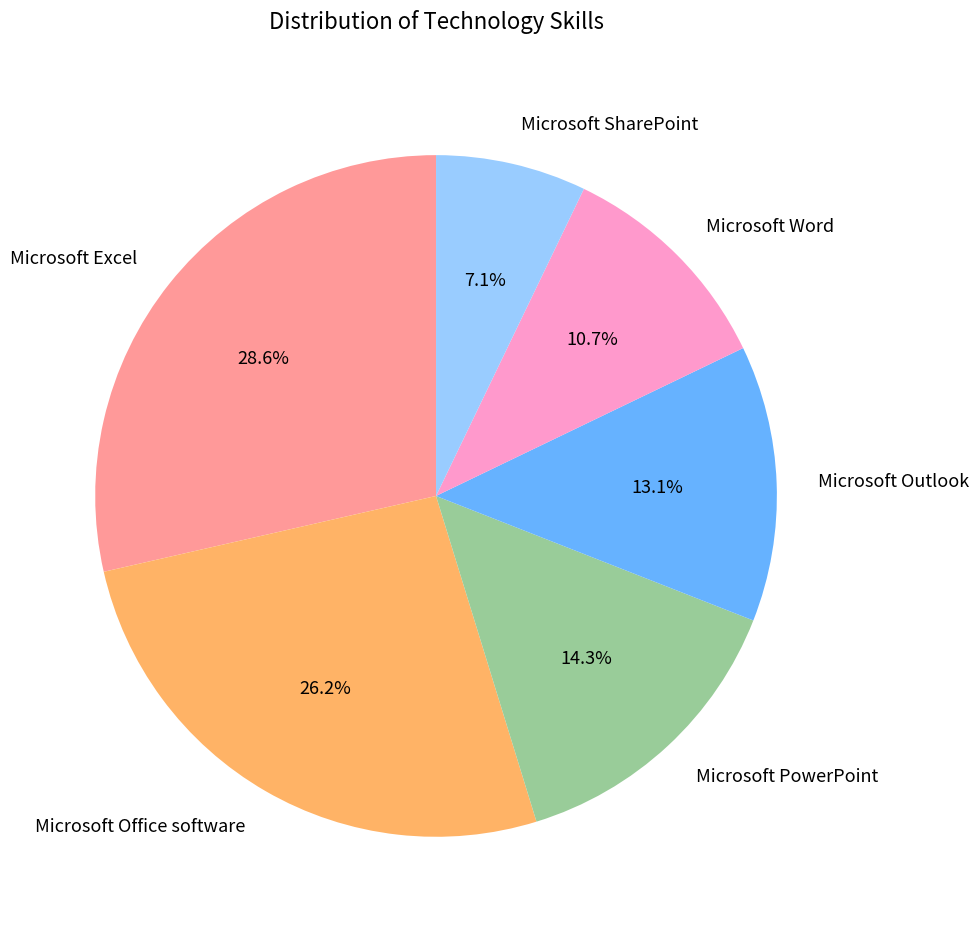

To the nearest percent, what percentage of the pie is Microsoft Word?

11%